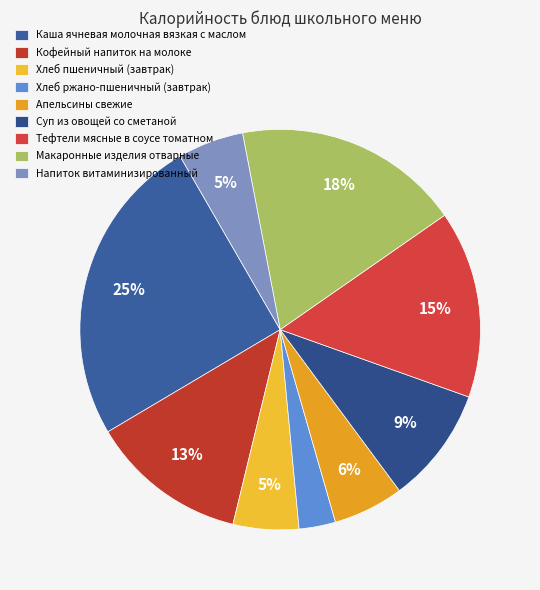

Count the number of slices in the pie.

9